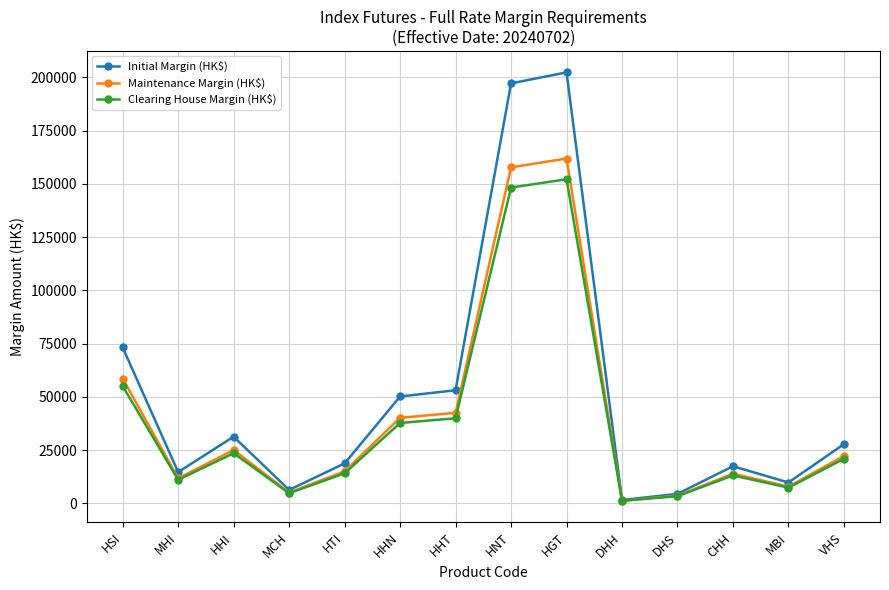

What is the greatest value displayed?

202332